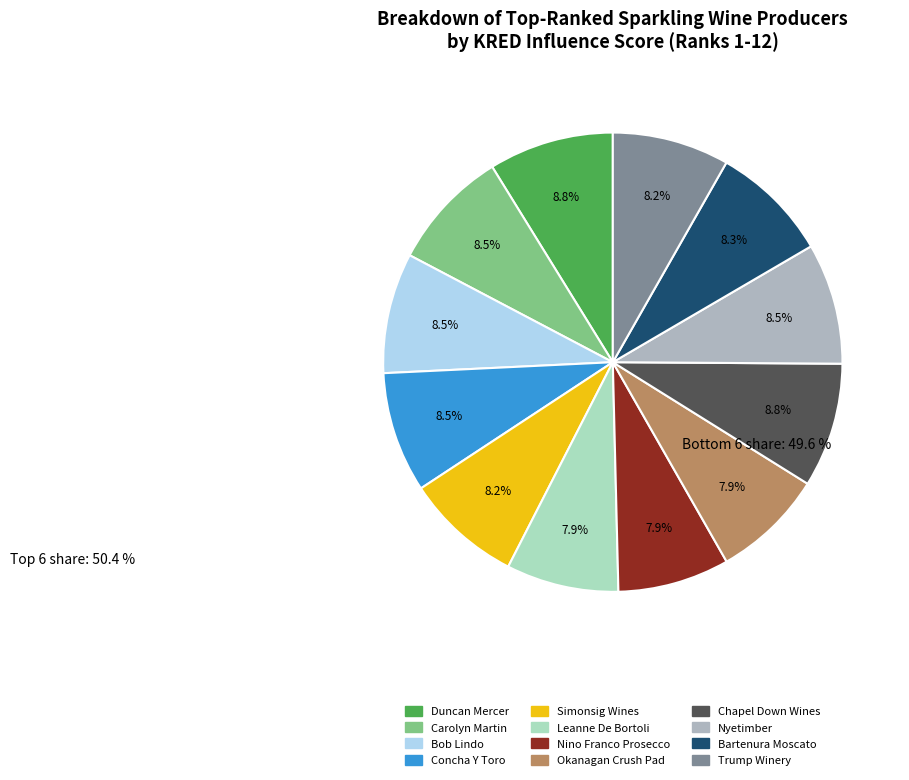

Is there any slice that represents more than half of the pie?

No